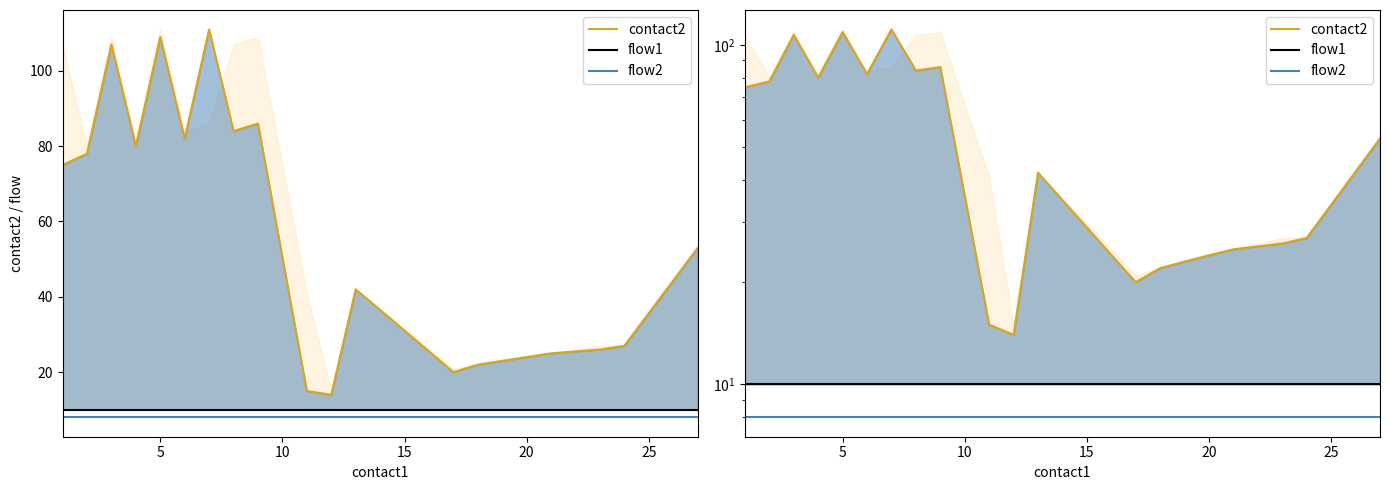

Reading right to left, list all the values displayed in this chart.

contact2: 53	27	26	25	24	23	22	20	42	14	15	86	84	111	82	109	80	107	78	75
flow1: 10	10	10	10	10	10	10	10	10	10	10	10	10	10	10	10	10	10	10	10
flow2: 8	8	8	8	8	8	8	8	8	8	8	8	8	8	8	8	8	8	8	8